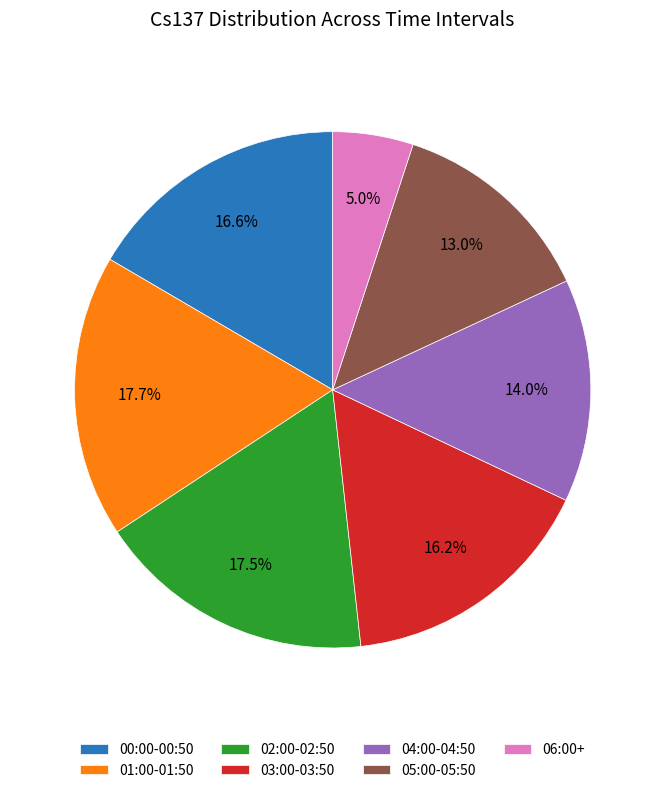

What is the ratio of the value at 05:00-05:50 to the value at 02:00-02:50?

0.7